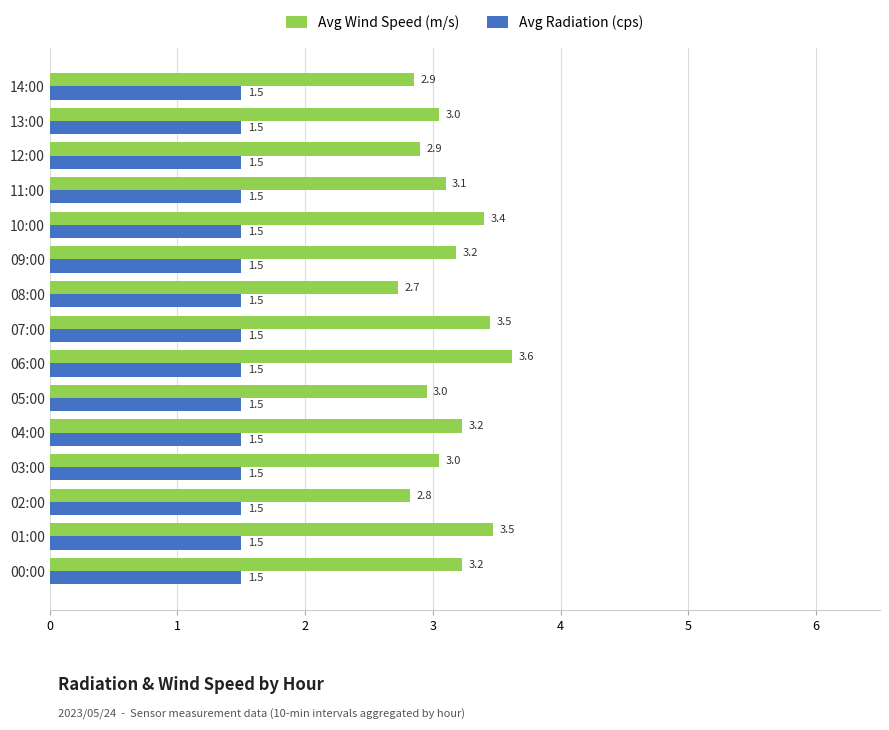

Which category has the lowest value in the Avg Wind Speed (m/s) series?

08:00